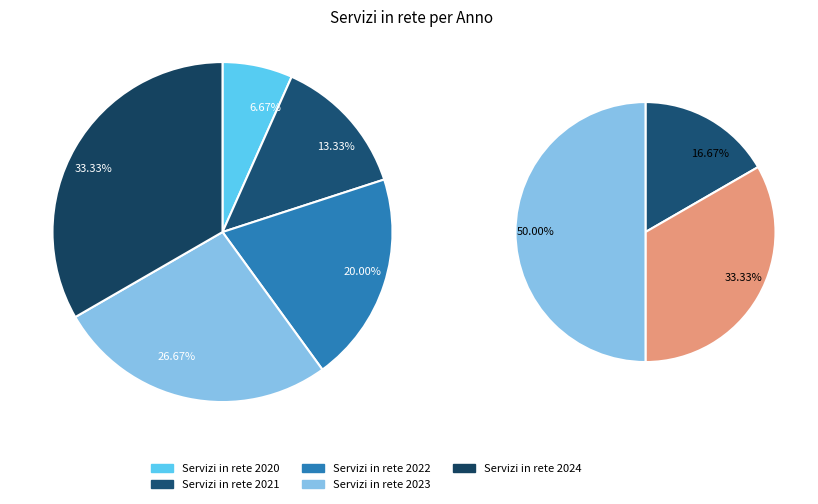

How many slices are in this pie chart?

5